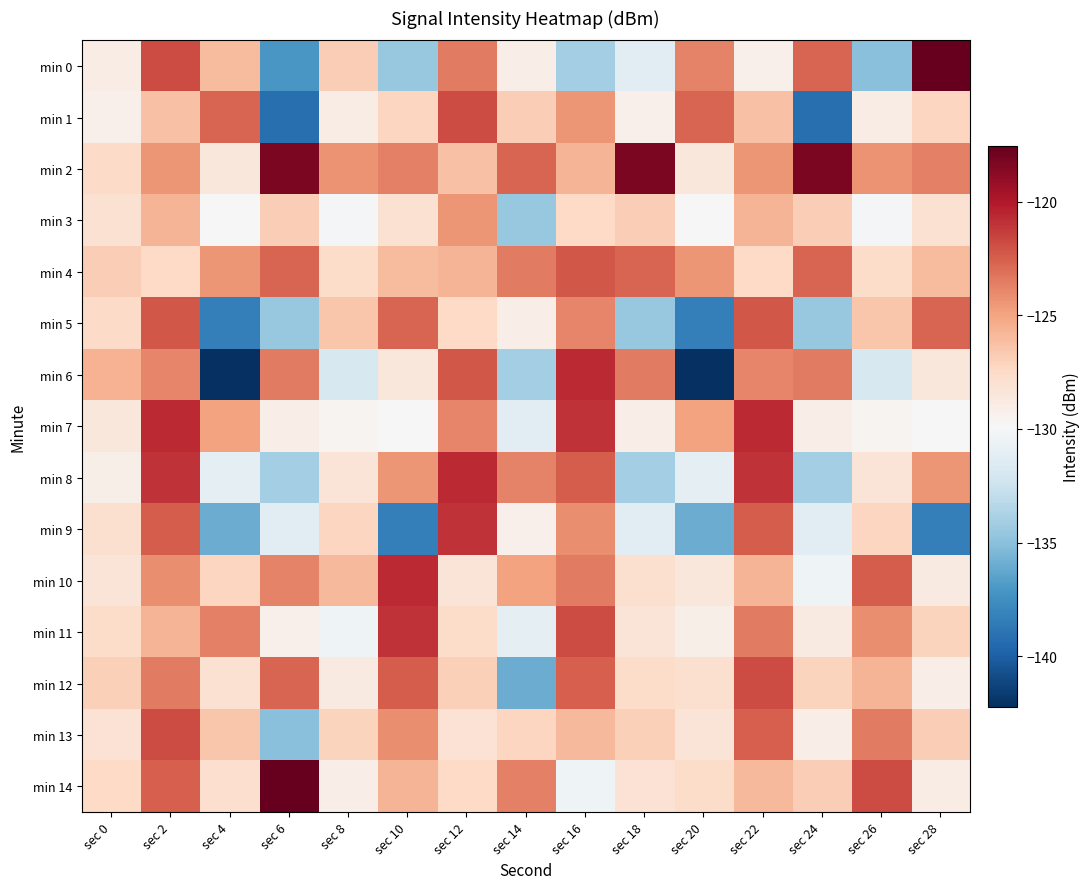

Reading left to right, transcribe all the data shown in this chart.

min 0: sec 0=-129.0	sec 2=-121.8	sec 4=-125.9	sec 6=-137.1	sec 8=-126.8	sec 10=-134.6	sec 12=-123.5	sec 14=-129.1	sec 16=-134.1	sec 18=-131.2	sec 20=-123.8	sec 22=-129.2	sec 24=-122.7	sec 26=-135.1	sec 28=-117.5
min 1: sec 0=-129.2	sec 2=-126.2	sec 4=-122.7	sec 6=-139.2	sec 8=-128.9	sec 10=-127.2	sec 12=-121.8	sec 14=-126.8	sec 16=-124.5	sec 18=-129.2	sec 20=-122.7	sec 22=-126.2	sec 24=-139.2	sec 26=-128.9	sec 28=-127.2
min 2: sec 0=-127.5	sec 2=-124.5	sec 4=-128.5	sec 6=-118.2	sec 8=-124.4	sec 10=-123.6	sec 12=-126.2	sec 14=-122.7	sec 16=-125.7	sec 18=-118.2	sec 20=-128.5	sec 22=-124.5	sec 24=-118.2	sec 26=-124.4	sec 28=-123.6
min 3: sec 0=-128.0	sec 2=-125.7	sec 4=-129.8	sec 6=-126.8	sec 8=-130.2	sec 10=-128.0	sec 12=-124.5	sec 14=-134.6	sec 16=-127.4	sec 18=-126.8	sec 20=-129.8	sec 22=-125.7	sec 24=-126.8	sec 26=-130.2	sec 28=-128.0
min 4: sec 0=-126.8	sec 2=-127.4	sec 4=-124.5	sec 6=-122.7	sec 8=-127.6	sec 10=-125.9	sec 12=-125.7	sec 14=-123.5	sec 16=-122.2	sec 18=-122.7	sec 20=-124.5	sec 22=-127.4	sec 24=-122.7	sec 26=-127.6	sec 28=-125.9
min 5: sec 0=-127.5	sec 2=-122.2	sec 4=-138.3	sec 6=-134.6	sec 8=-126.4	sec 10=-122.7	sec 12=-127.4	sec 14=-129.1	sec 16=-123.9	sec 18=-134.6	sec 20=-138.3	sec 22=-122.2	sec 24=-134.6	sec 26=-126.4	sec 28=-122.7
min 6: sec 0=-125.6	sec 2=-123.9	sec 4=-142.2	sec 6=-123.5	sec 8=-131.9	sec 10=-128.5	sec 12=-122.2	sec 14=-134.1	sec 16=-120.6	sec 18=-123.5	sec 20=-142.2	sec 22=-123.9	sec 24=-123.5	sec 26=-131.9	sec 28=-128.5
min 7: sec 0=-128.4	sec 2=-120.6	sec 4=-125.0	sec 6=-129.1	sec 8=-129.6	sec 10=-129.8	sec 12=-123.9	sec 14=-131.2	sec 16=-121.0	sec 18=-129.1	sec 20=-125.0	sec 22=-120.6	sec 24=-129.1	sec 26=-129.6	sec 28=-129.8
min 8: sec 0=-129.1	sec 2=-121.0	sec 4=-131.0	sec 6=-134.1	sec 8=-128.3	sec 10=-124.5	sec 12=-120.6	sec 14=-123.8	sec 16=-122.5	sec 18=-134.1	sec 20=-131.0	sec 22=-121.0	sec 24=-134.1	sec 26=-128.3	sec 28=-124.5
min 9: sec 0=-127.9	sec 2=-122.5	sec 4=-136.0	sec 6=-131.2	sec 8=-127.2	sec 10=-138.3	sec 12=-121.0	sec 14=-129.2	sec 16=-124.1	sec 18=-131.2	sec 20=-136.0	sec 22=-122.5	sec 24=-131.2	sec 26=-127.2	sec 28=-138.3
min 10: sec 0=-128.3	sec 2=-124.1	sec 4=-127.2	sec 6=-123.8	sec 8=-125.9	sec 10=-120.6	sec 12=-128.3	sec 14=-125.0	sec 16=-123.4	sec 18=-127.9	sec 20=-128.4	sec 22=-125.7	sec 24=-130.4	sec 26=-122.5	sec 28=-128.8
min 11: sec 0=-127.7	sec 2=-125.7	sec 4=-123.6	sec 6=-129.2	sec 8=-130.4	sec 10=-121.0	sec 12=-127.7	sec 14=-131.0	sec 16=-121.9	sec 18=-128.3	sec 20=-129.1	sec 22=-123.4	sec 24=-128.8	sec 26=-124.1	sec 28=-127.2
min 12: sec 0=-126.9	sec 2=-123.4	sec 4=-128.0	sec 6=-122.7	sec 8=-128.8	sec 10=-122.5	sec 12=-126.9	sec 14=-136.0	sec 16=-122.5	sec 18=-127.7	sec 20=-127.9	sec 22=-121.9	sec 24=-127.2	sec 26=-125.7	sec 28=-129.0
min 13: sec 0=-128.1	sec 2=-121.9	sec 4=-126.5	sec 6=-135.1	sec 8=-127.2	sec 10=-124.1	sec 12=-128.1	sec 14=-127.2	sec 16=-125.9	sec 18=-126.9	sec 20=-128.3	sec 22=-122.5	sec 24=-129.0	sec 26=-123.4	sec 28=-126.8
min 14: sec 0=-127.4	sec 2=-122.5	sec 4=-127.8	sec 6=-117.5	sec 8=-129.0	sec 10=-125.7	sec 12=-127.4	sec 14=-123.6	sec 16=-130.4	sec 18=-128.1	sec 20=-127.7	sec 22=-125.9	sec 24=-126.8	sec 26=-121.9	sec 28=-128.9